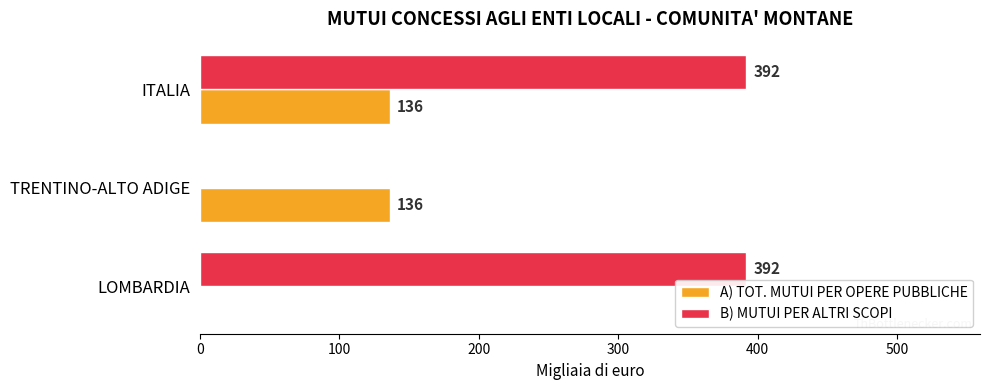

The A) TOT. MUTUI PER OPERE PUBBLICHE series shows 136 at TRENTINO-ALTO ADIGE. True or false?

True